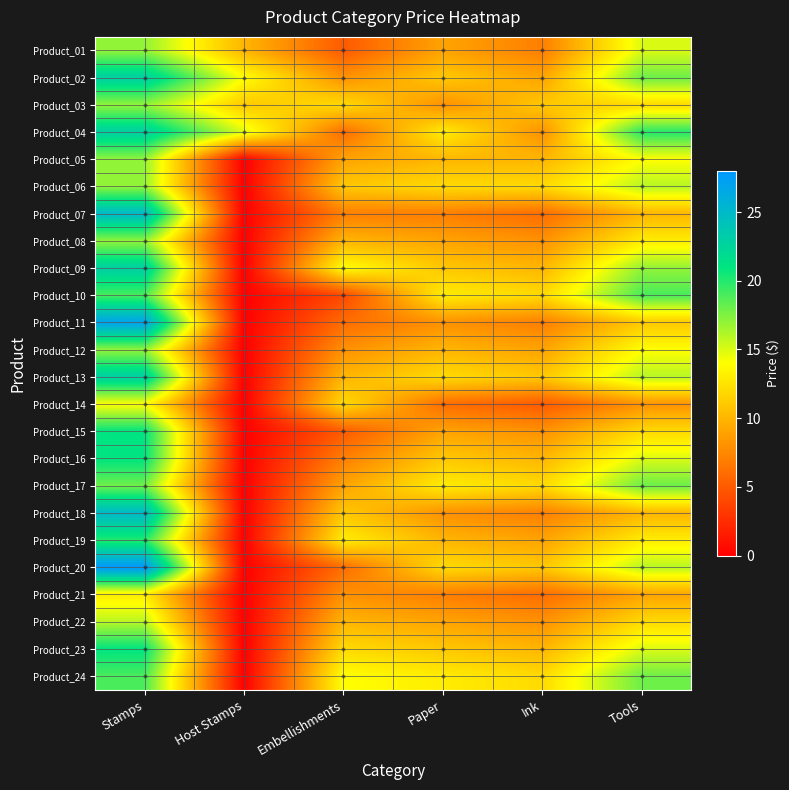

Which has a higher value, Embellishments or Paper?

Paper